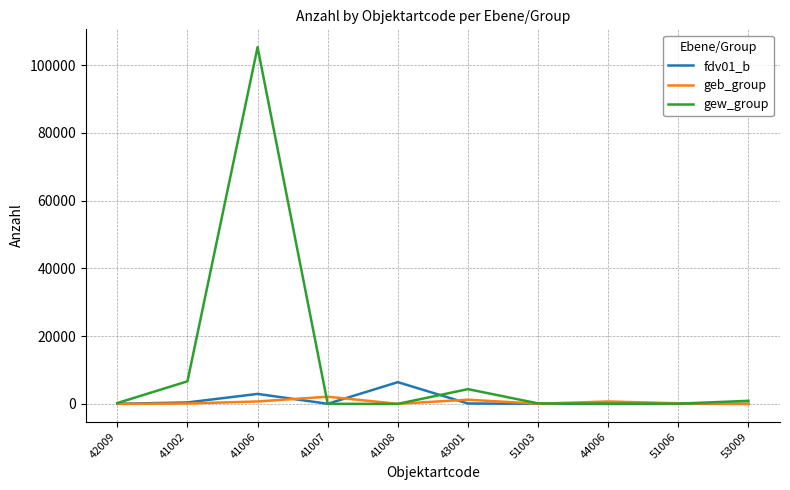

True or false: fdv01_b has a value of 6 at 44006.

True